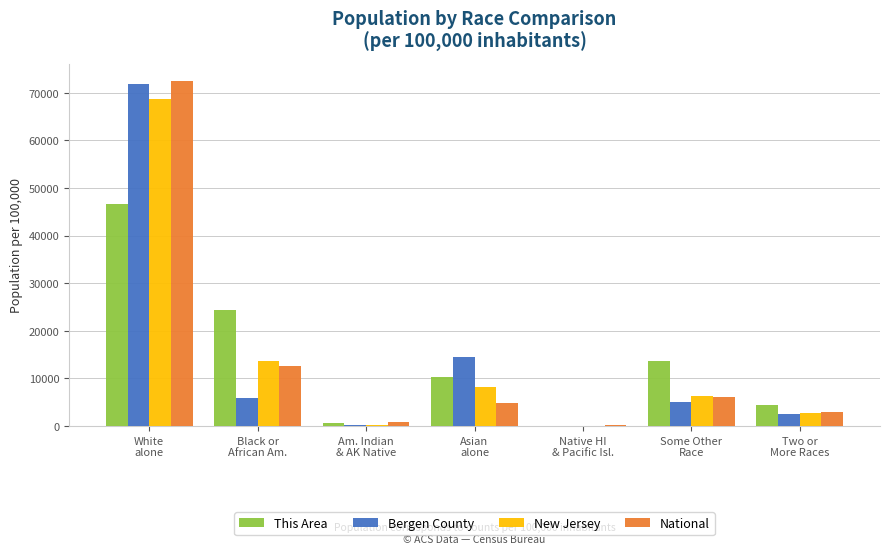

Is it true that National equals 102134.5 at White
alone?

False